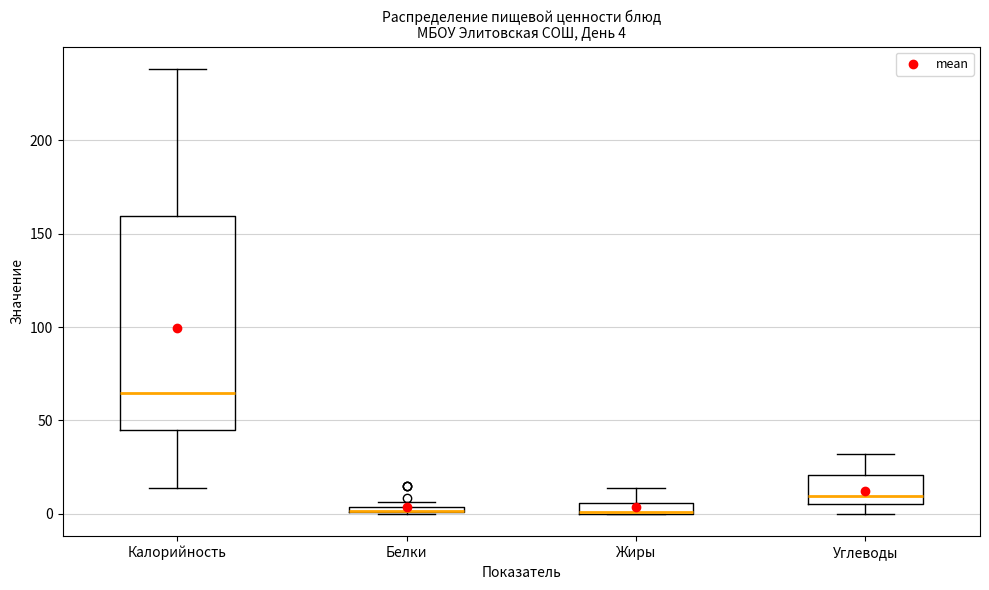

Which box is the tallest, from its lower edge to its upper edge?

Калорийность